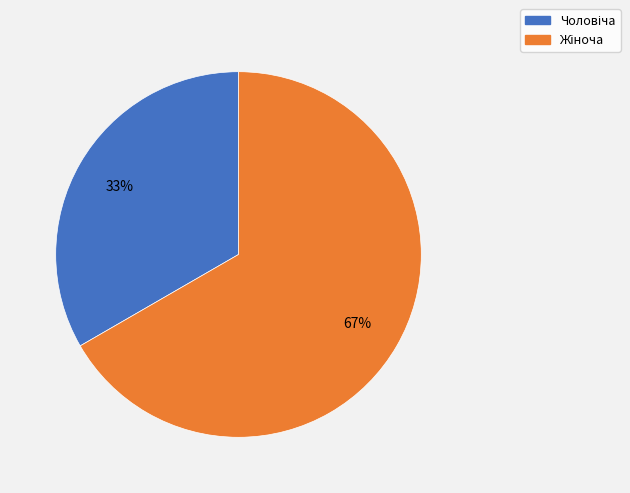

How many segments does this pie chart have?

2